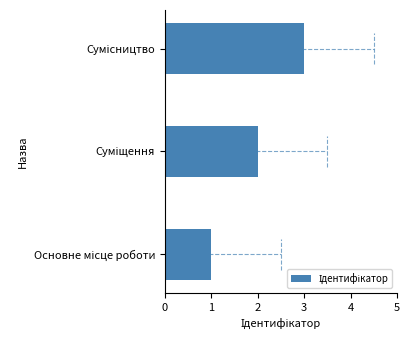

What is the sum of all values?

6